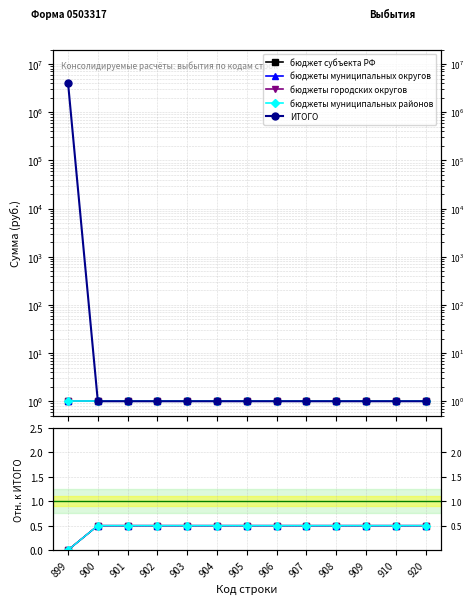

The бюджеты муниципальных районов series shows 0.0 at 899. True or false?

True